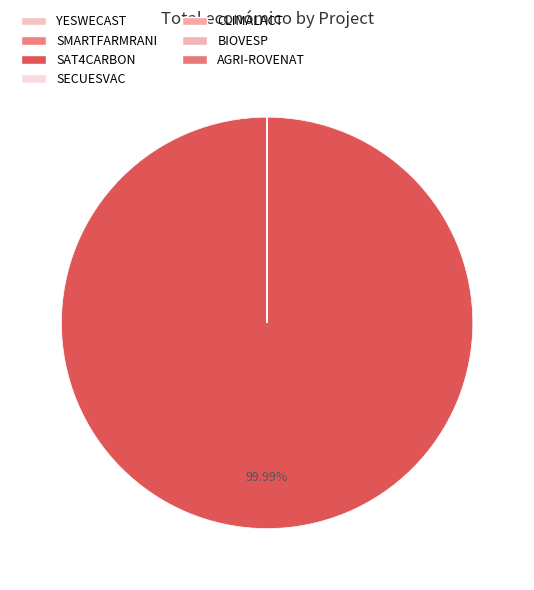

Which category has the smallest portion of the pie?

SECUESVAC